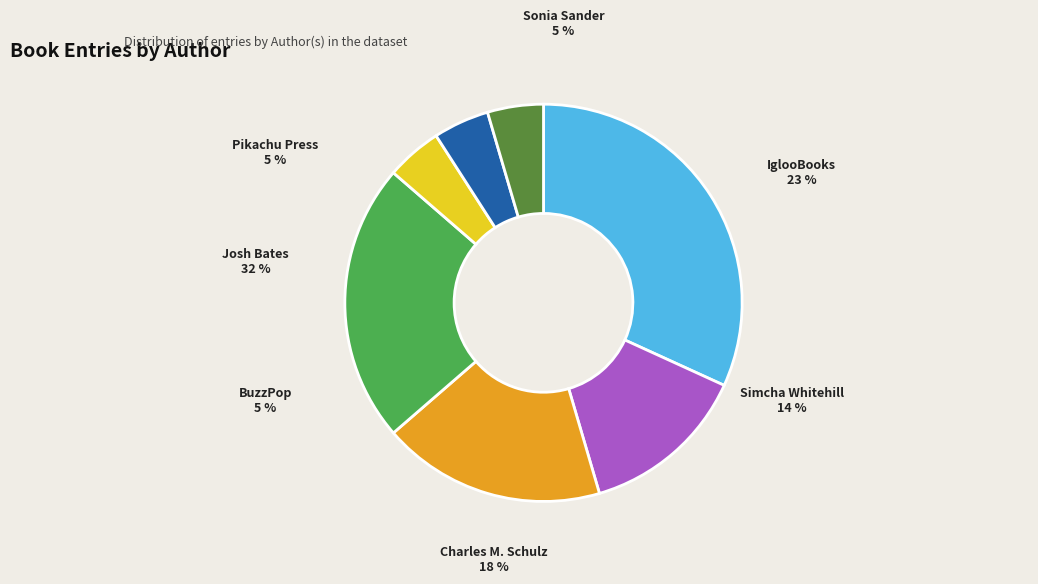

To the nearest percent, what percentage of the pie is Charles M. Schulz?

18%